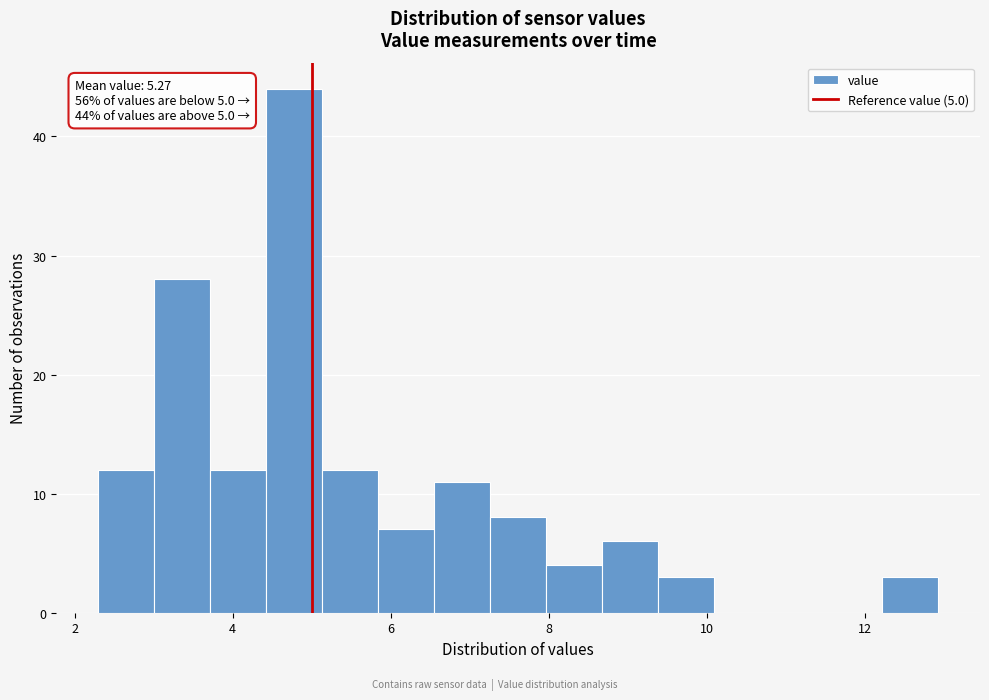

Around what value on the x-axis is the tallest bar? Give the approximate position of its centre, as read against the axis.

4.8